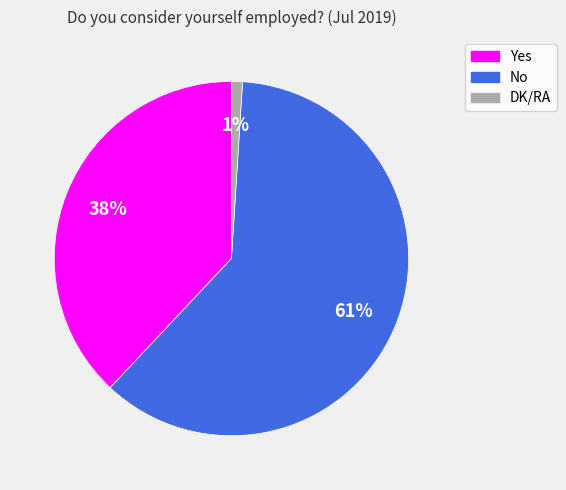

What is the majority slice?

No